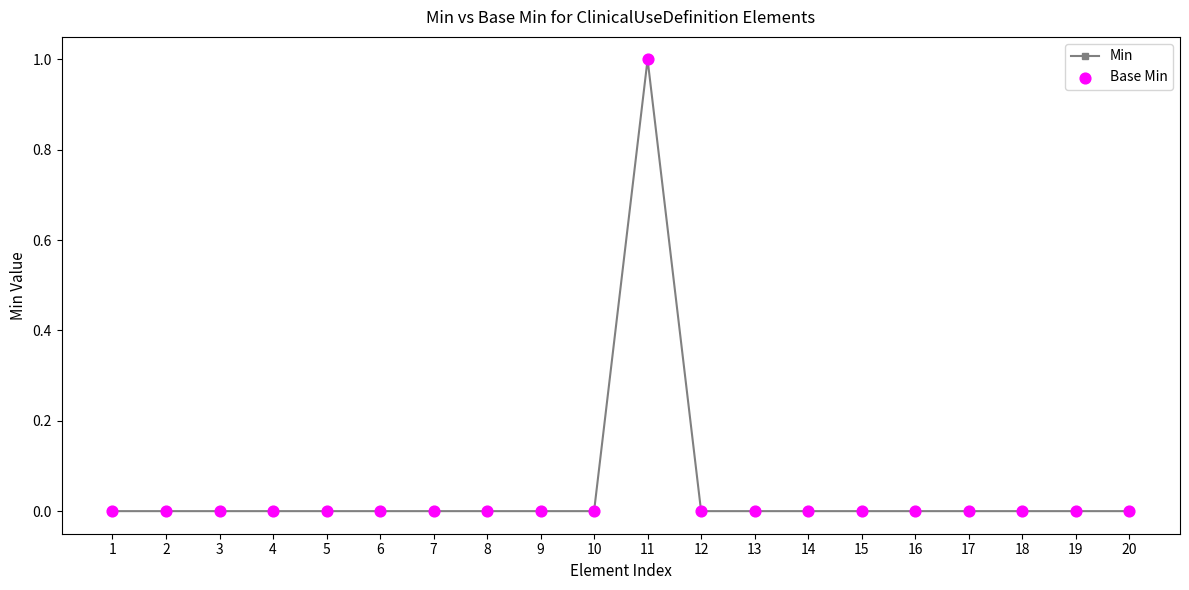

Which label corresponds to the largest value in the chart?

11